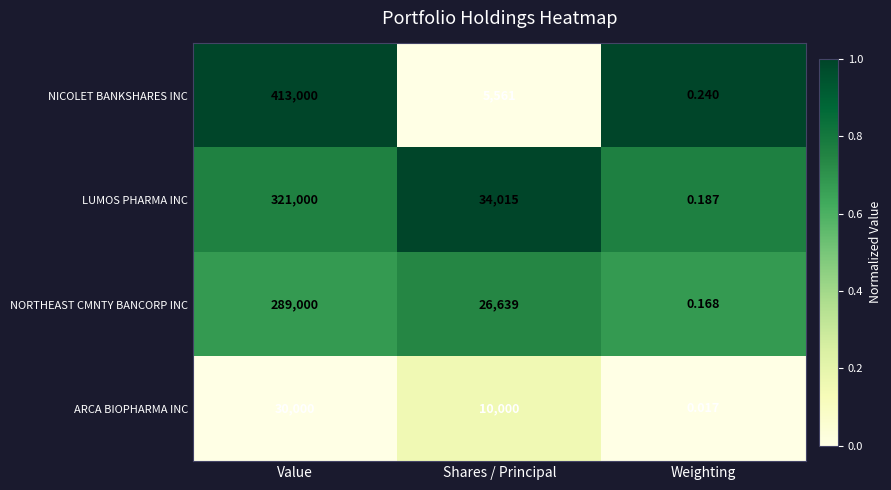

Which series has the largest total across all categories?

NICOLET BANKSHARES INC